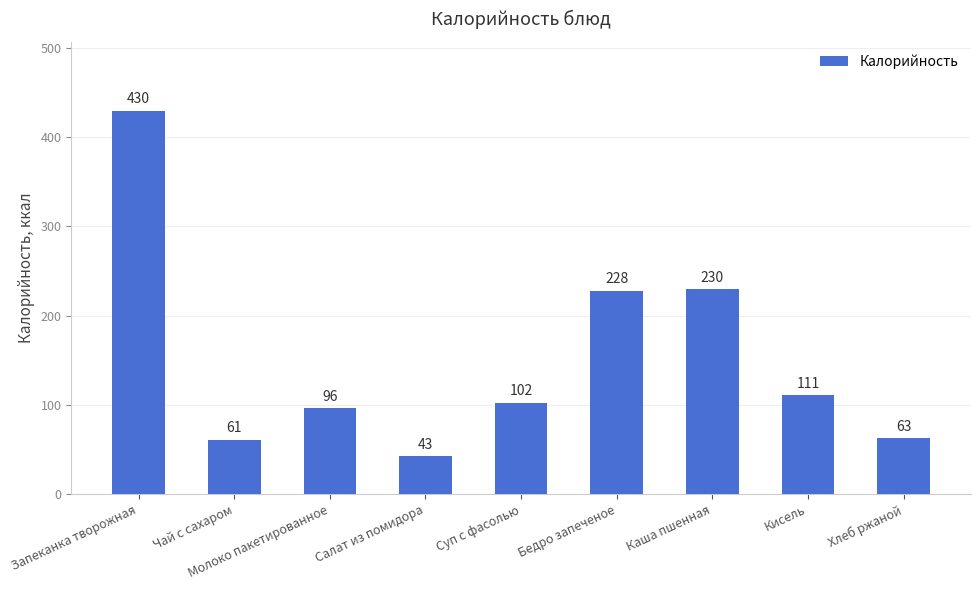

The value at Каша пшенная is 386.8. True or false?

False